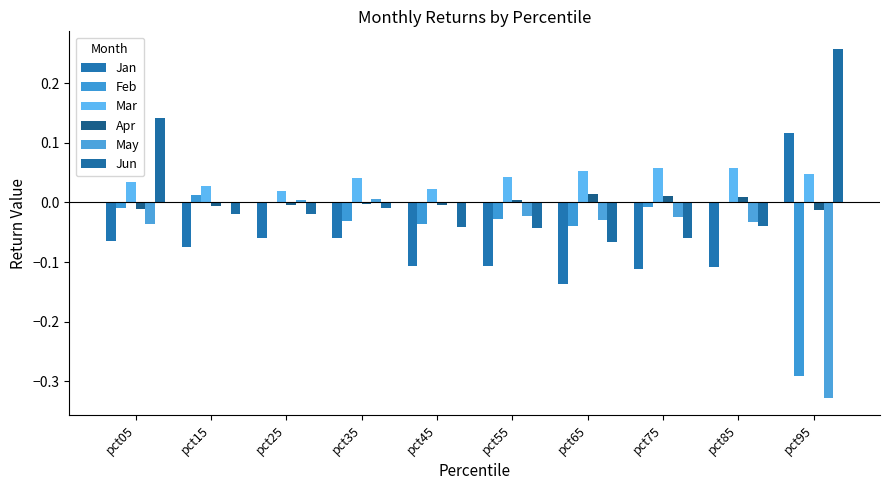

How many groups of bars are there?

10